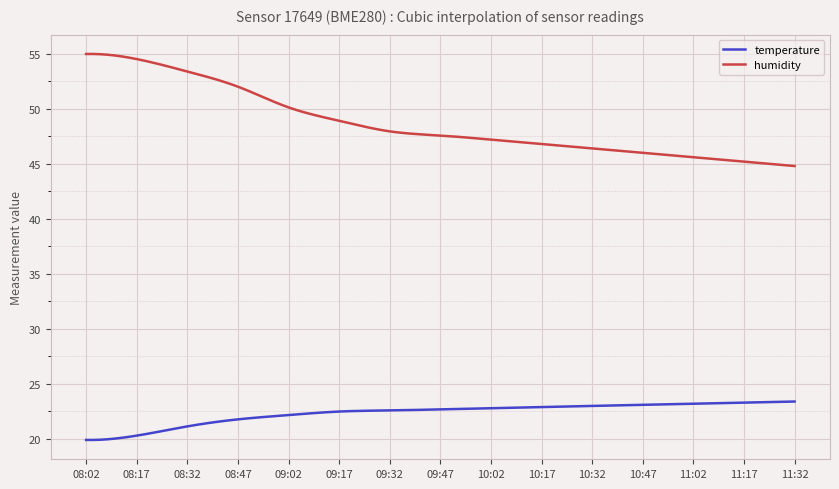

True or false: temperature and humidity intersect in this chart.

False